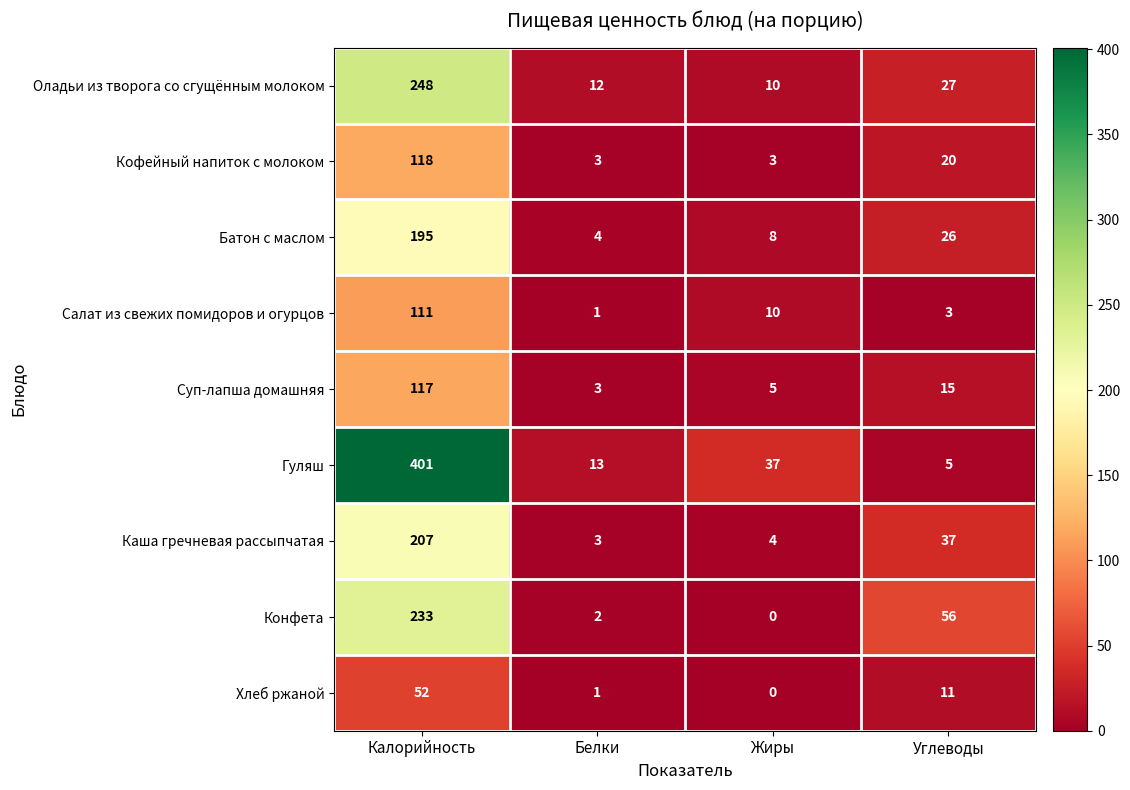

Is it true that Оладьи из творога со сгущённым молоком equals 248 at Калорийность?

True